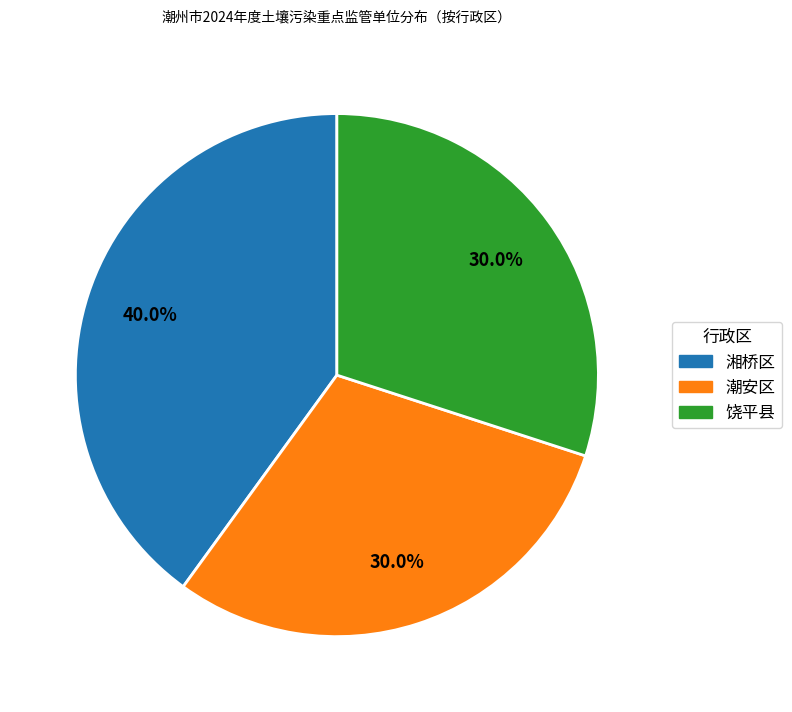

Is there a majority slice in this chart?

No